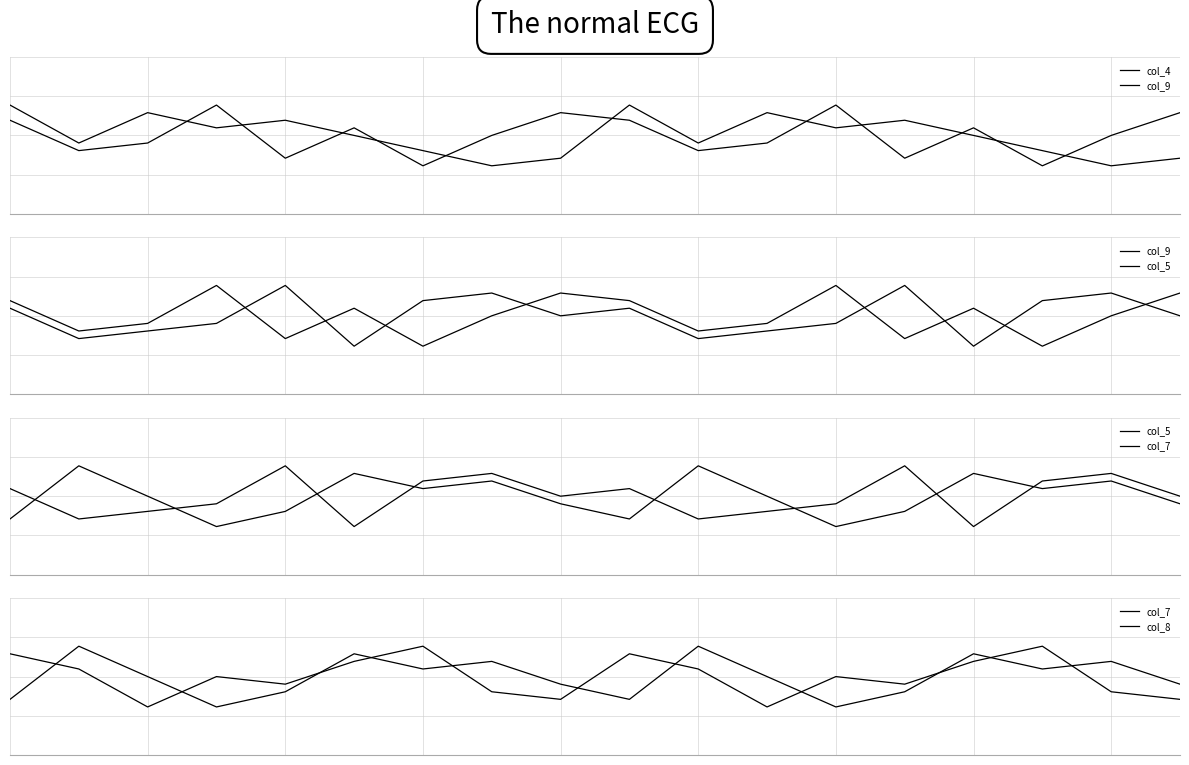

At how many categories does at least one series exceed -1?

18